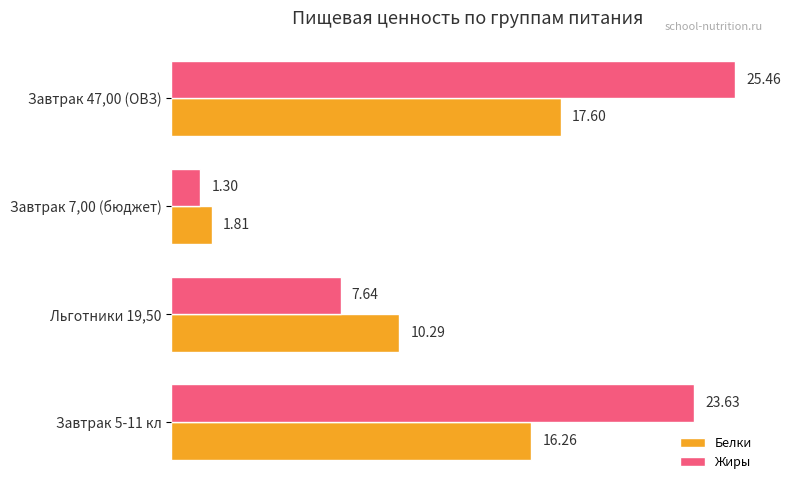

At which category is the sum across all series the highest?

Завтрак 47,00 (ОВЗ)